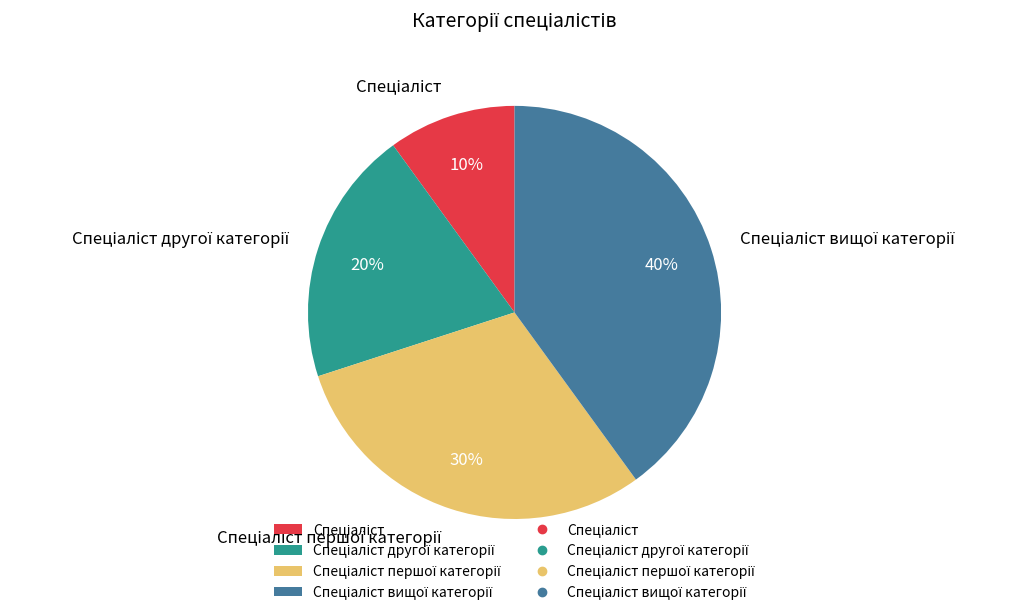

How many slices are in this pie chart?

4